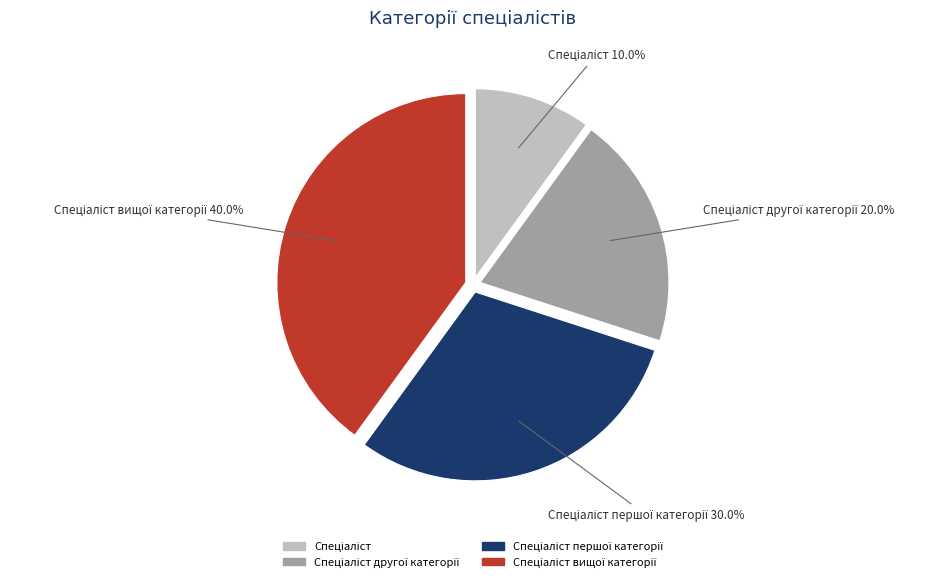

Count the number of slices in the pie.

4